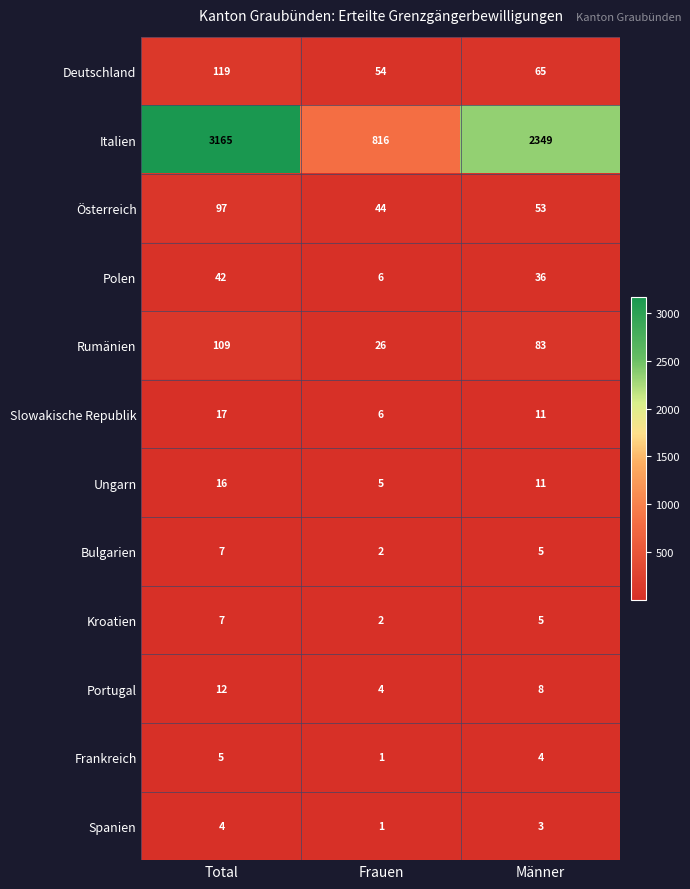

What is the maximum value shown in the chart?

3165